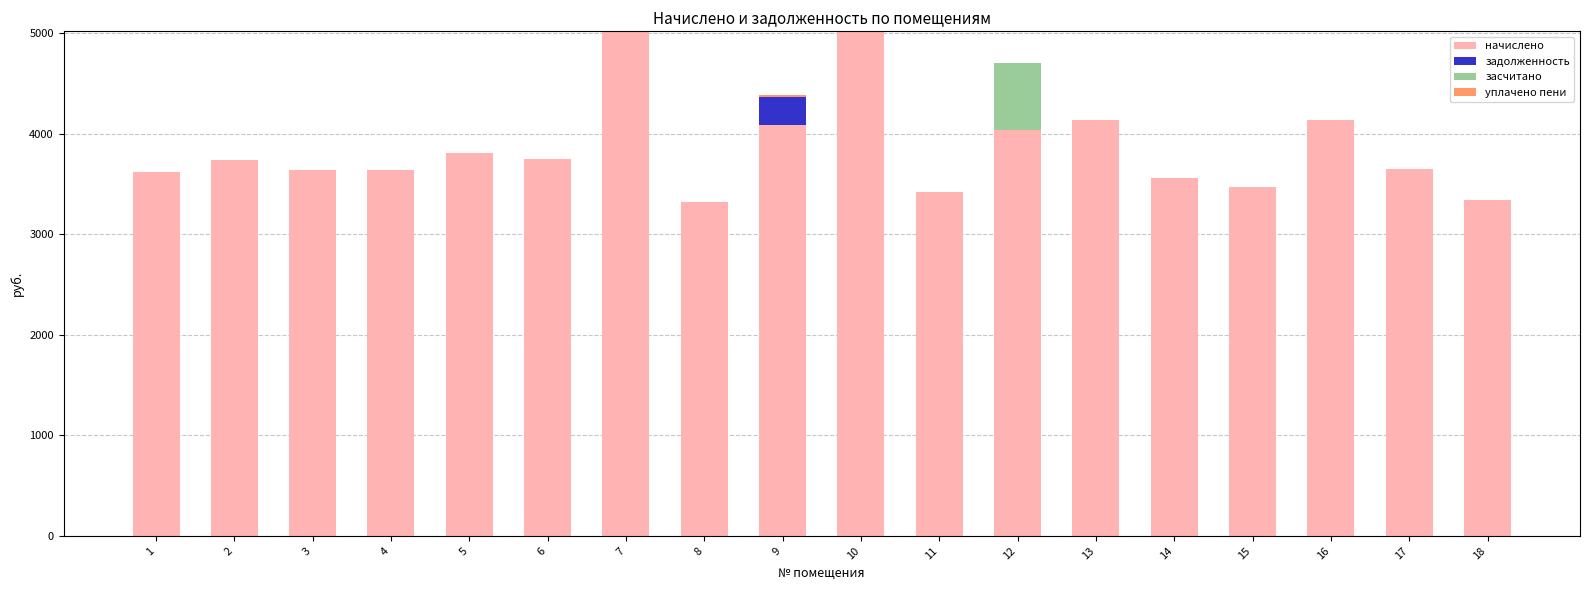

What is the total value across all series at 15?

3469.3